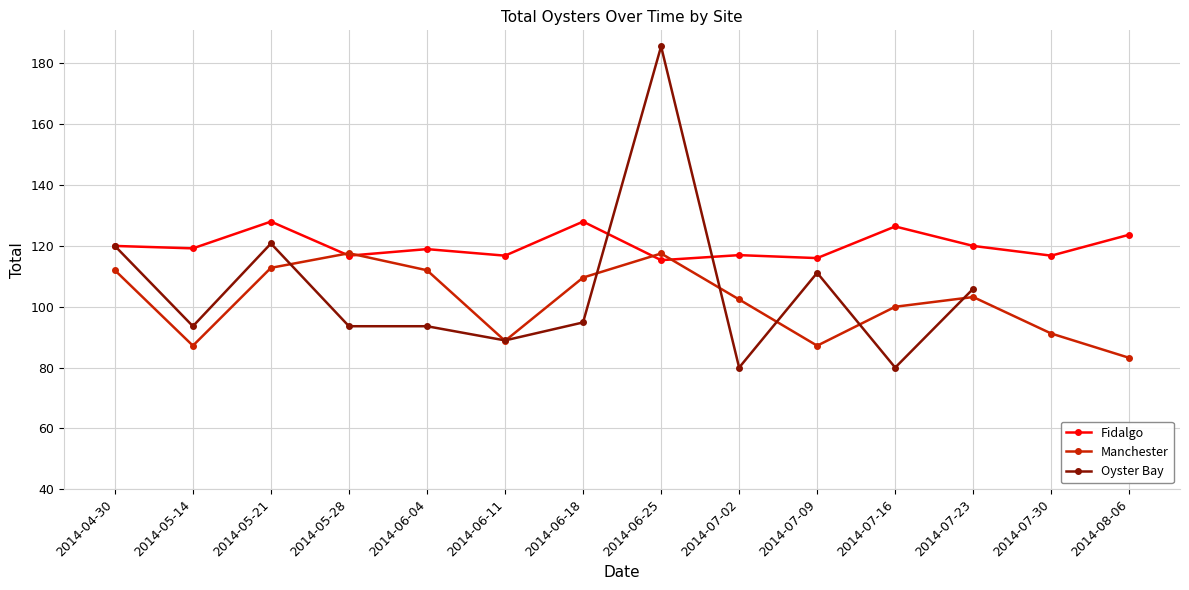

How many interior local valleys does the Fidalgo series have?

6